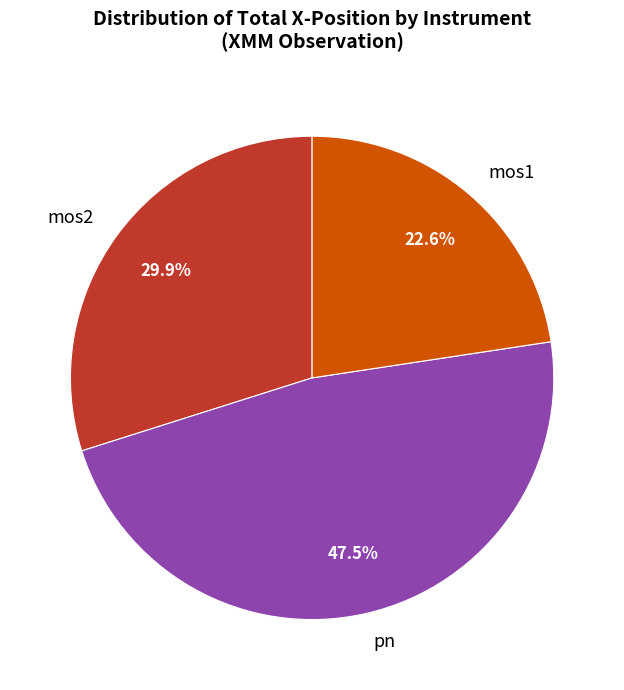

How many slices are in this pie chart?

3